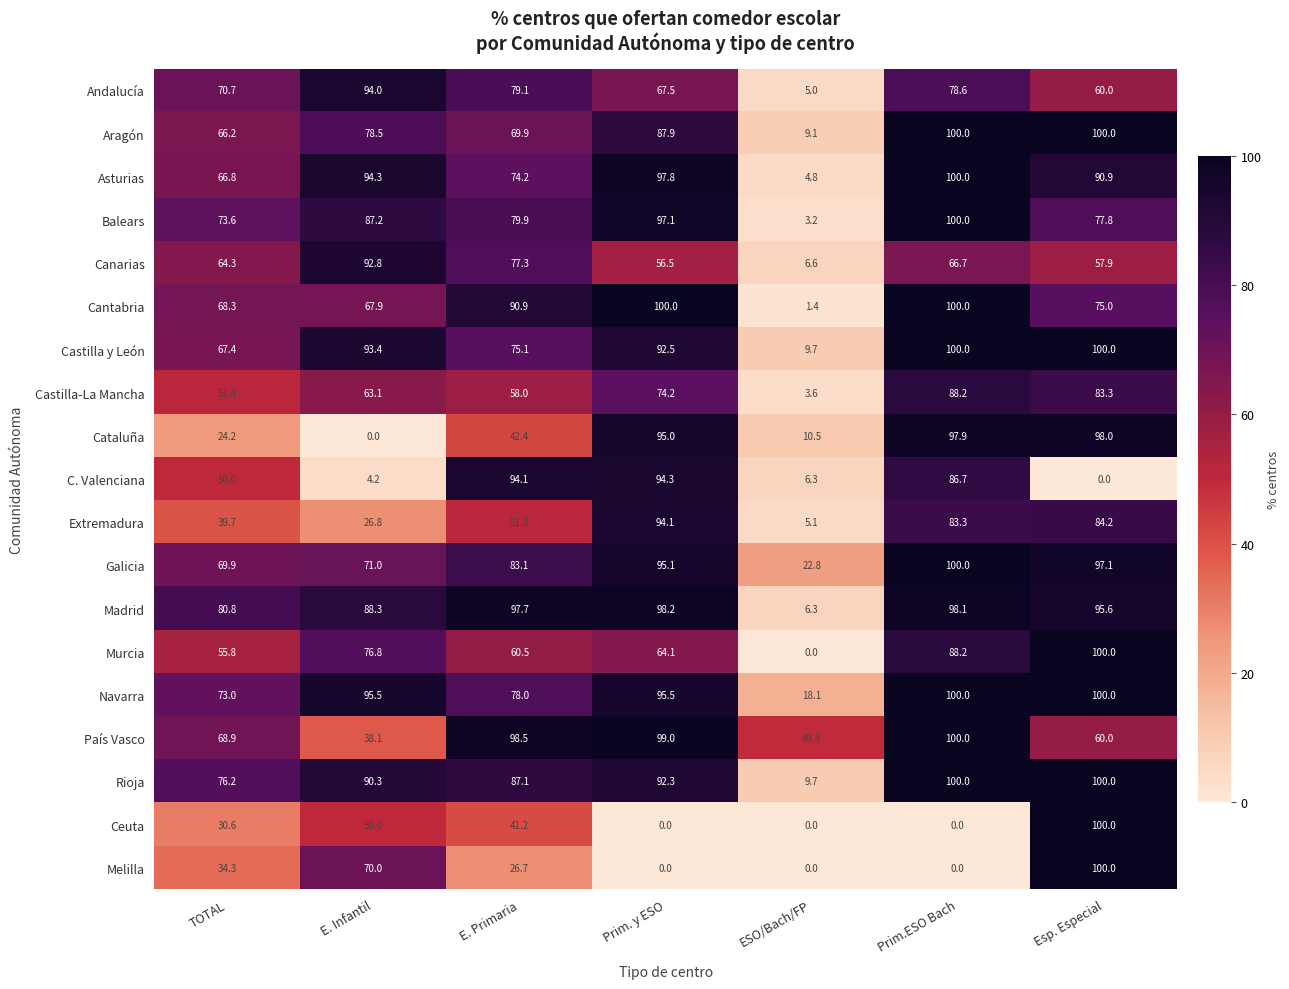

True or false: Canarias has a value of 44.2 at Prim.ESO Bach.

False